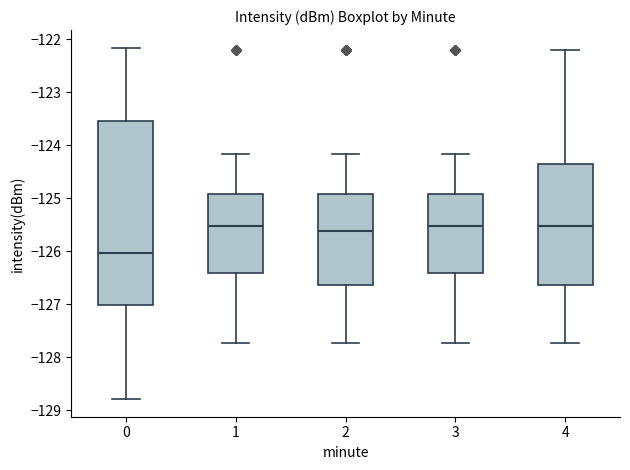

Which box is the tallest, from its lower edge to its upper edge?

0